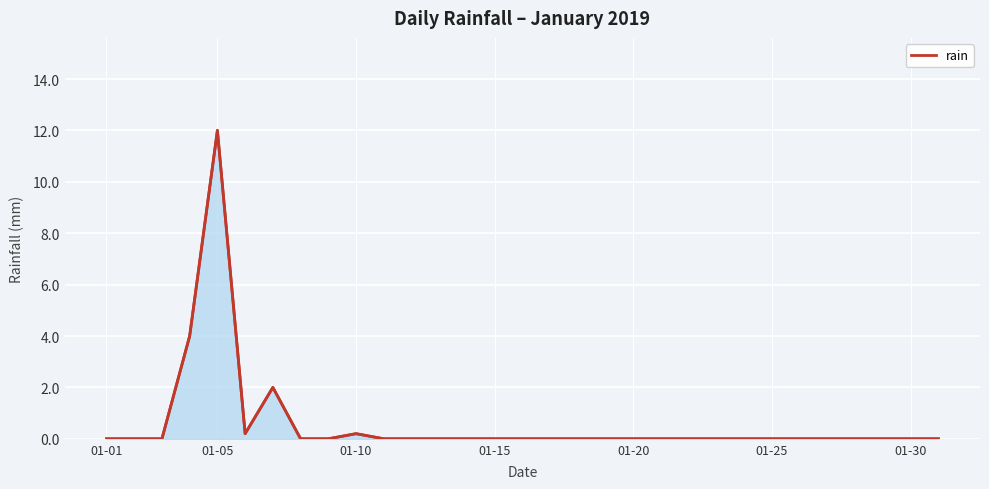

How many data points does each series have?

31